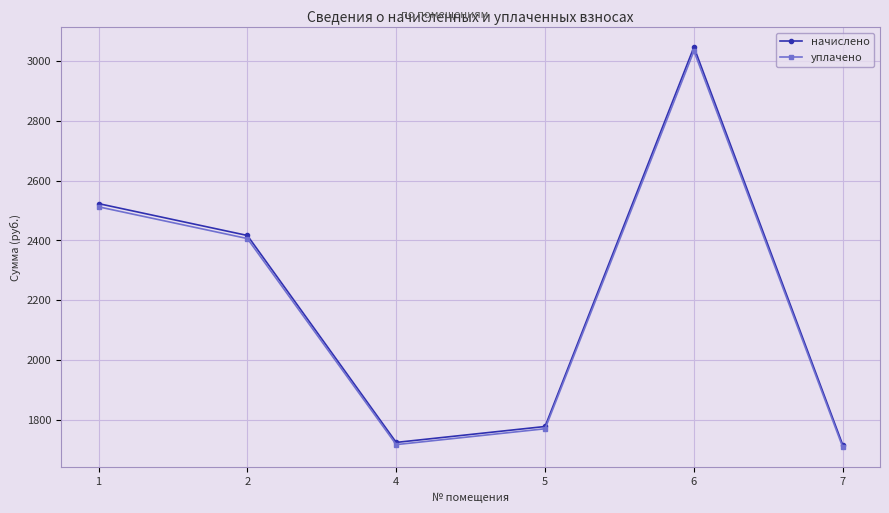

Count the number of data series in this chart.

2